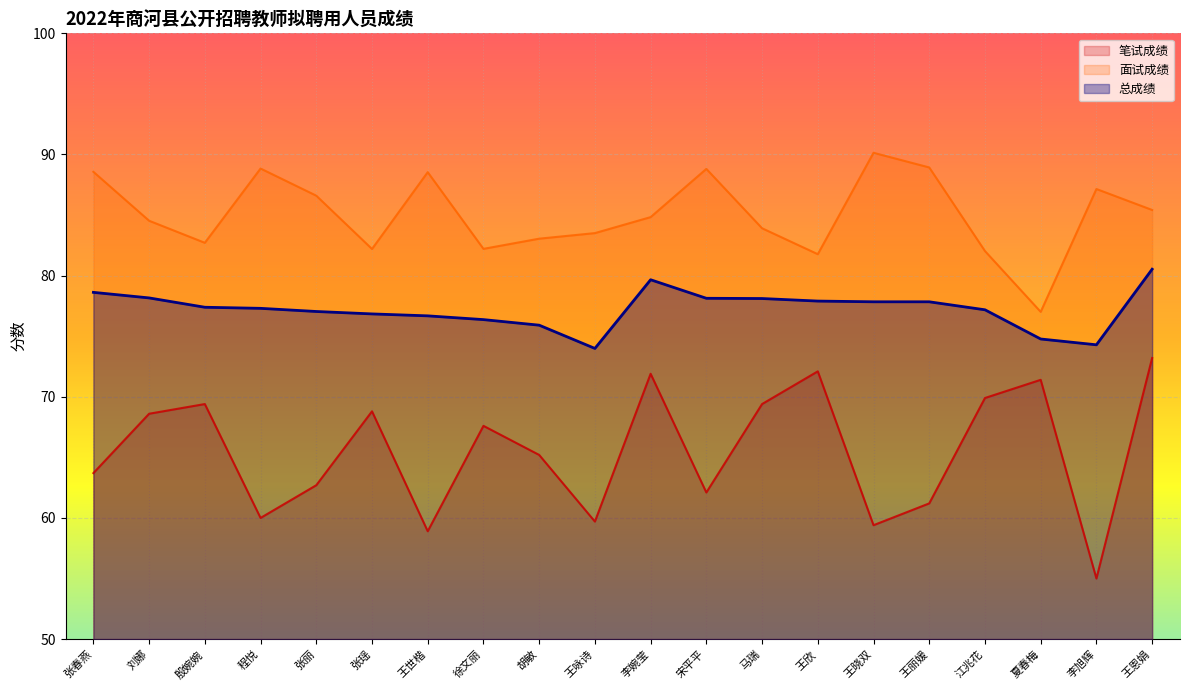

What is the average value of the 总成绩 series?

77.2